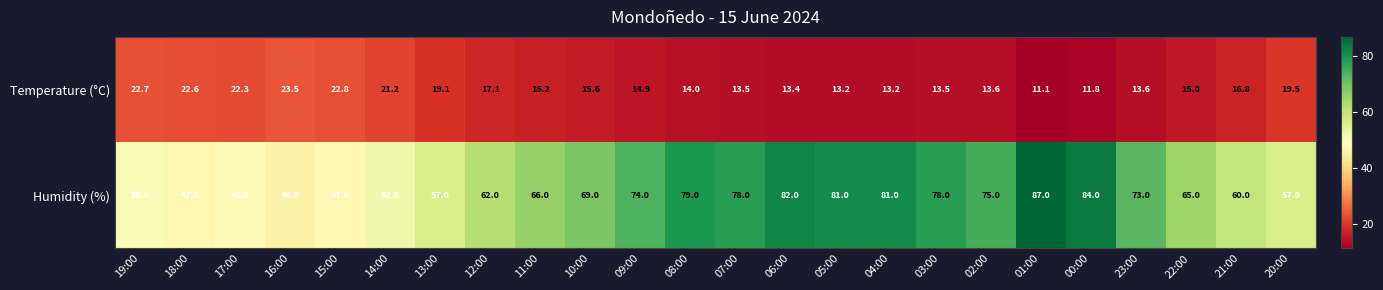

True or false: Humidity (%) has a value of 114.5 at 04:00.

False